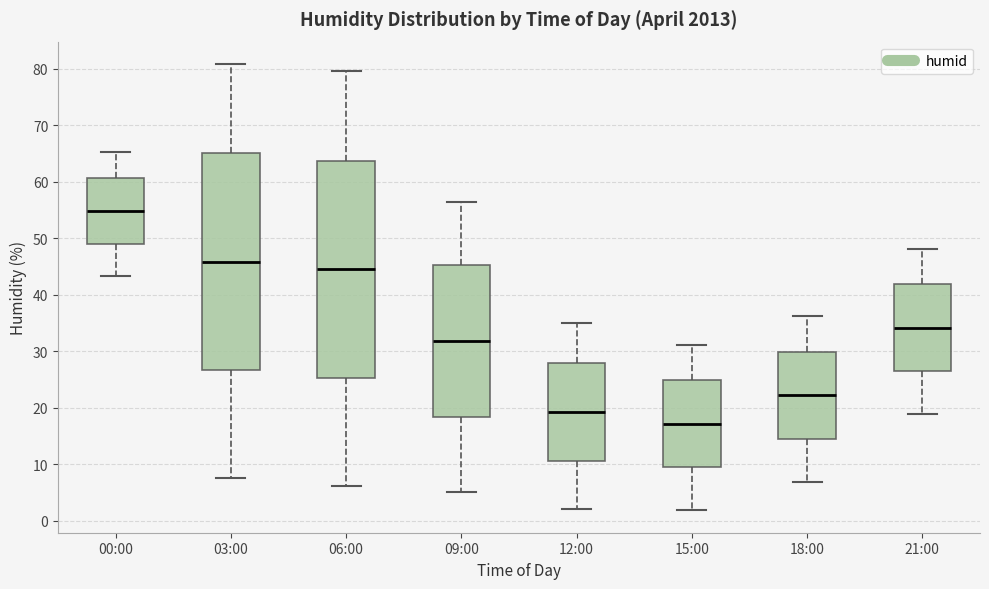

Which box's median line is the lowest?

15:00